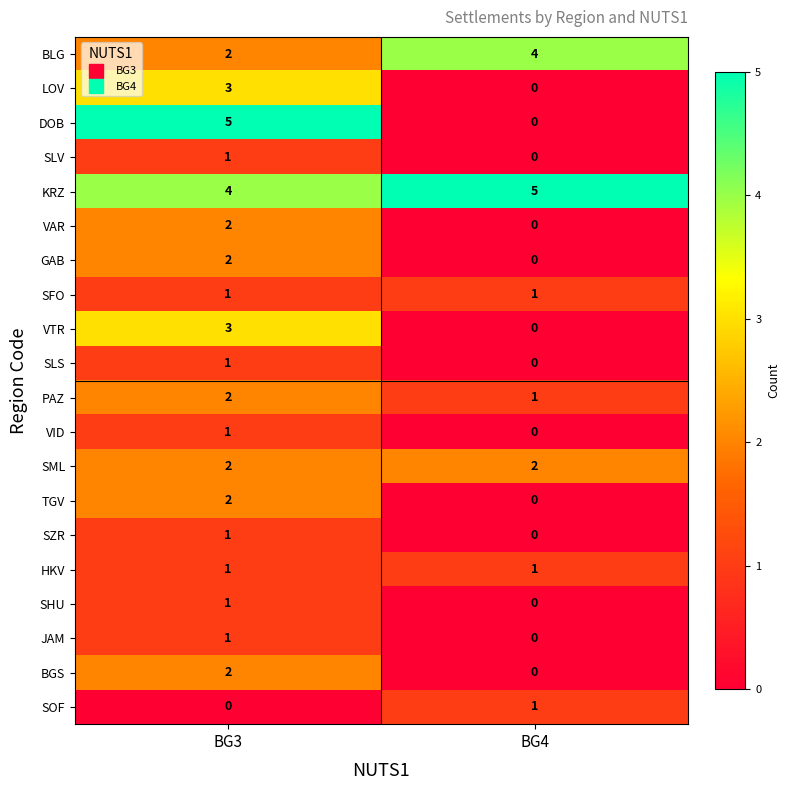

What is the greatest value displayed?

5